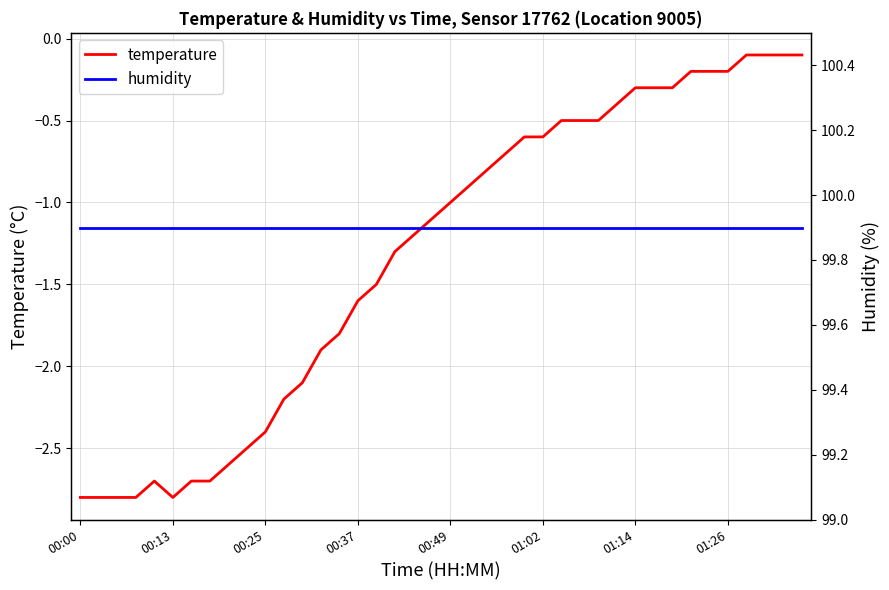

How many categories are shown in the chart?

40